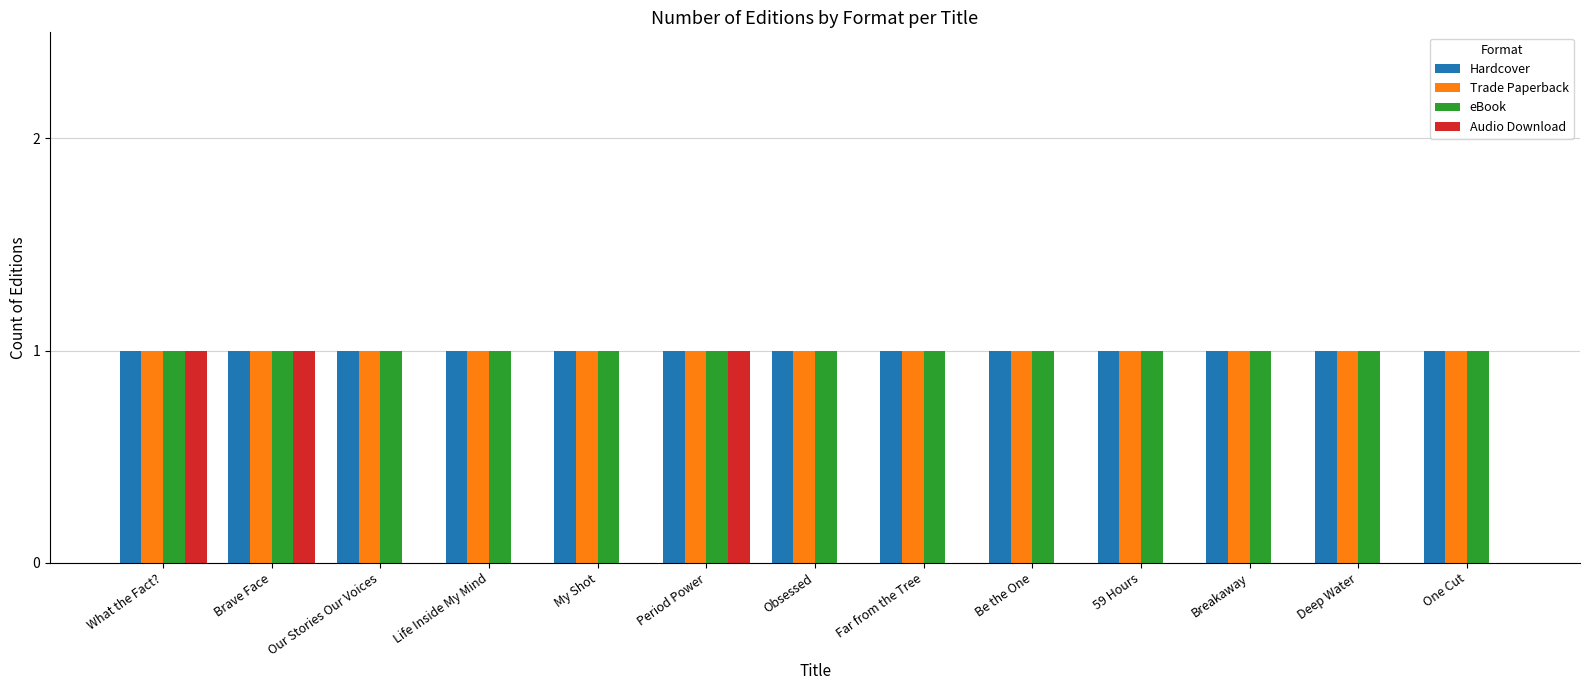

Is the value of Audio Download at My Shot greater than the value of Trade Paperback at My Shot?

No